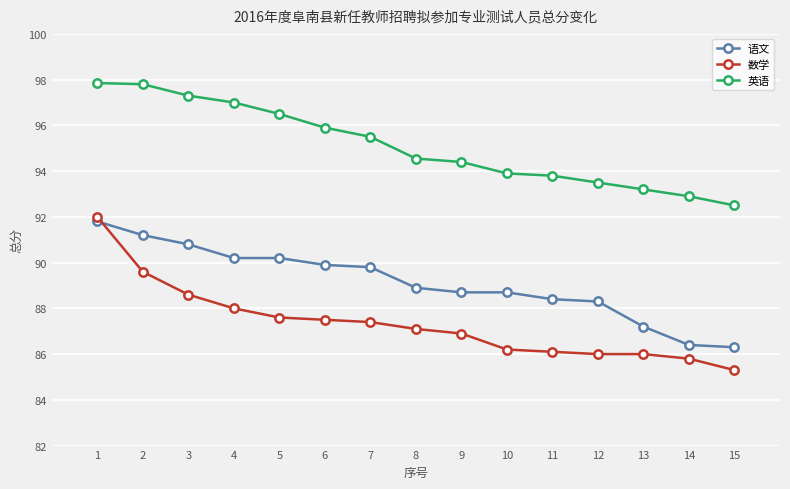

True or false: 语文 has a value of 87.2 at 13.

True